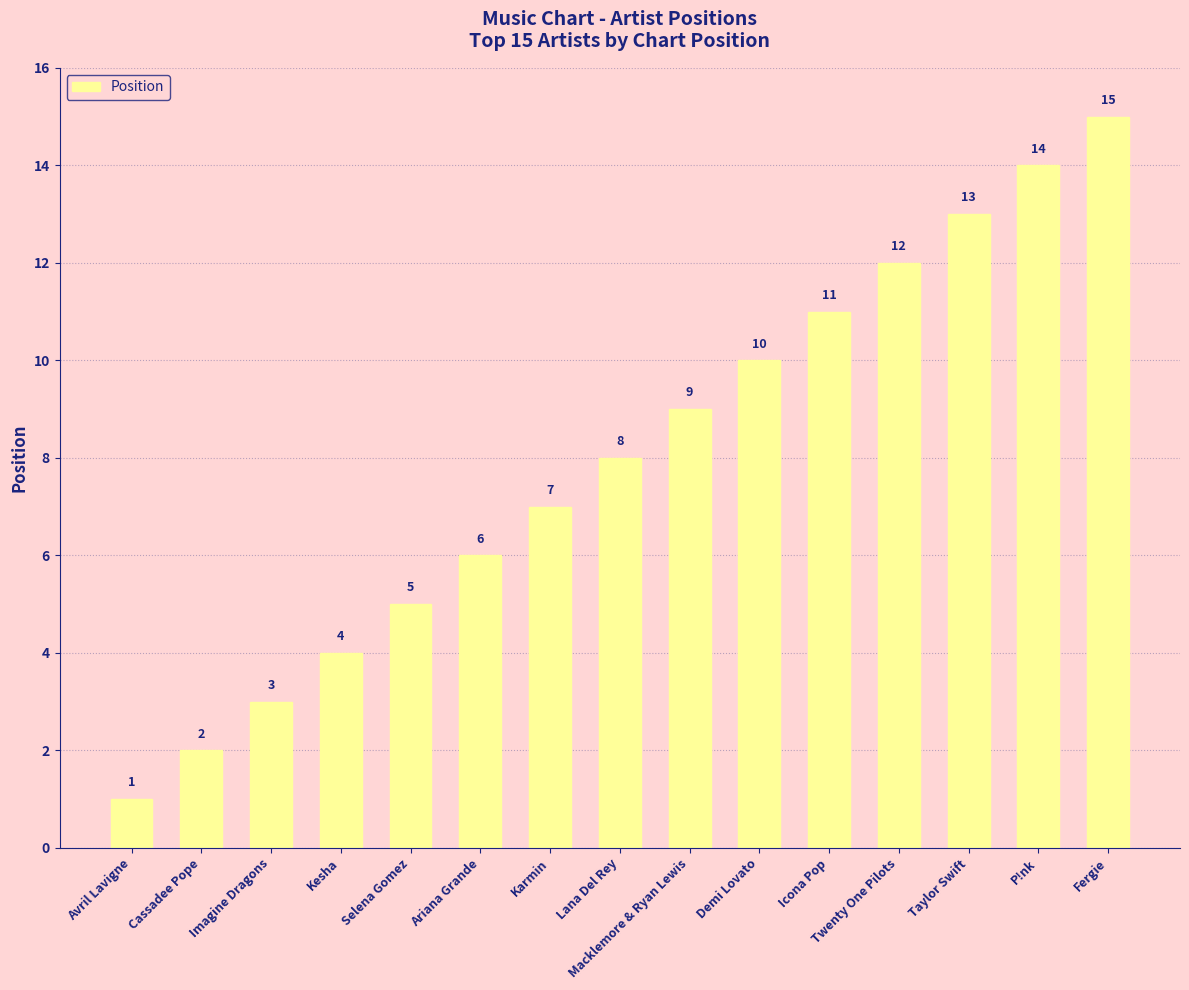

How many bars are there in total?

15